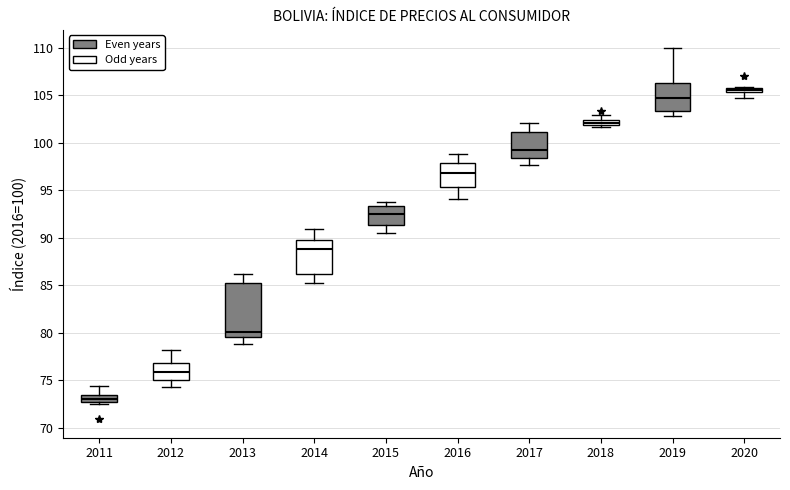

Which box has the highest median line?

2020